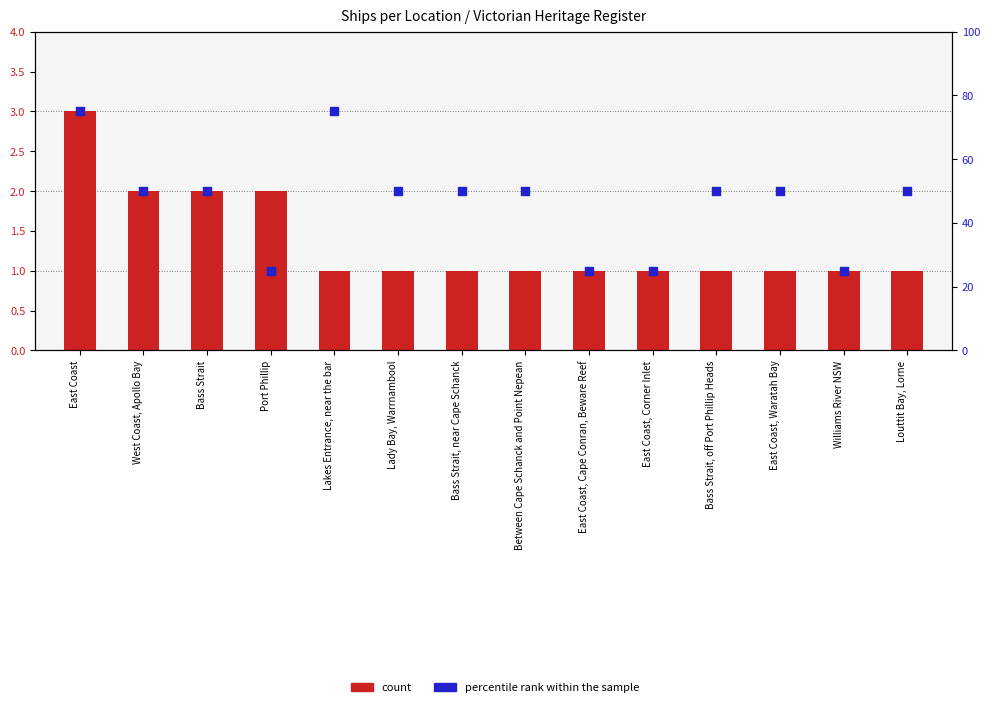

Is the value of percentile rank within the sample at West Coast, Apollo Bay greater than the value of count at East Coast, Cape Conran, Beware Reef?

Yes